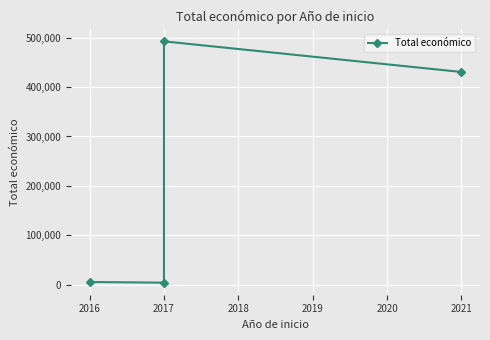

Approximately how many times larger is the value at 2017 compared to 2017?

111.9